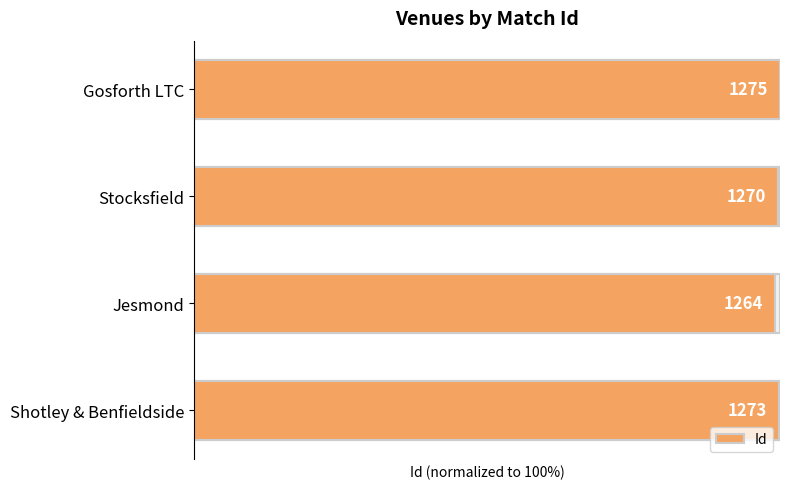

What is the approximate value at Stocksfield?

99.6